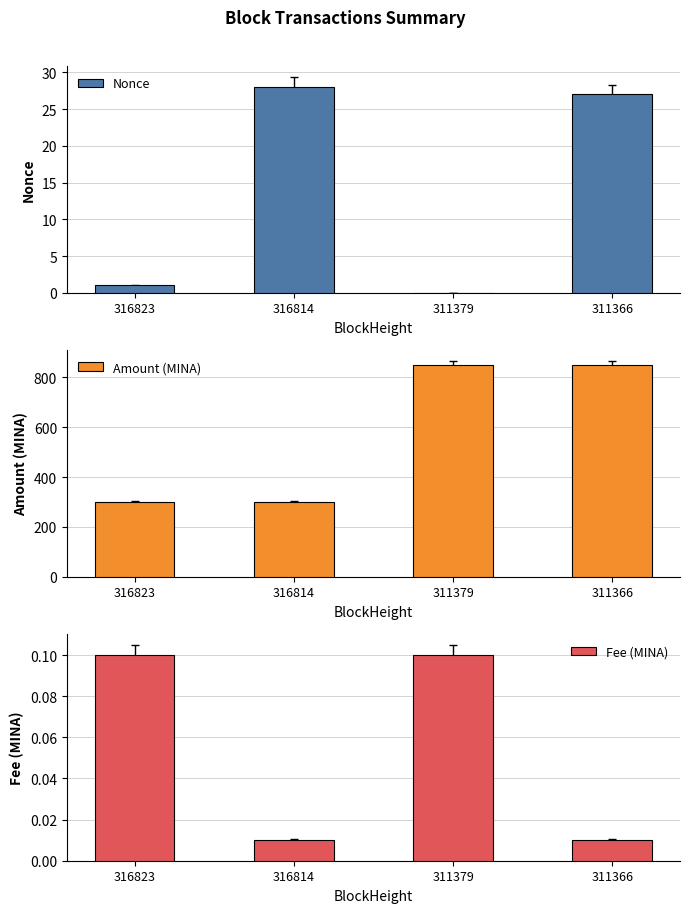

Reading left to right, extract all data points from this chart.

Nonce: 1.0	28.0	0.0	27.0
Amount (MINA): 299.9	300.0	848.9	850.0
Fee (MINA): 0.1	0.0	0.1	0.0